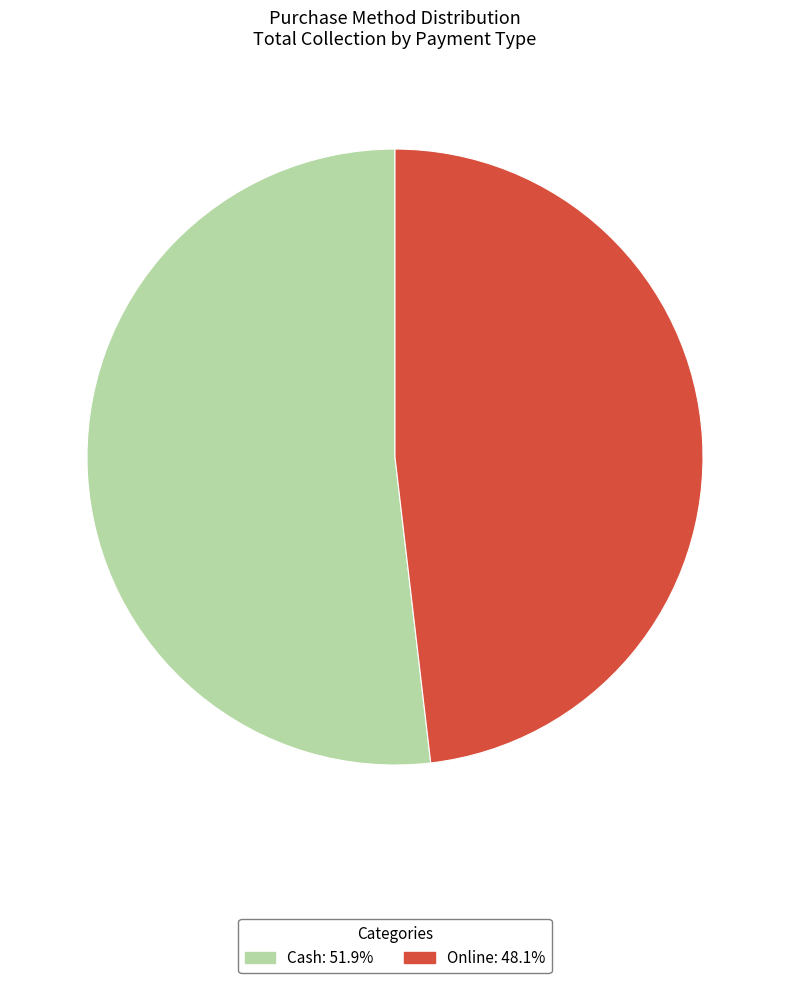

What is the majority slice?

Cash